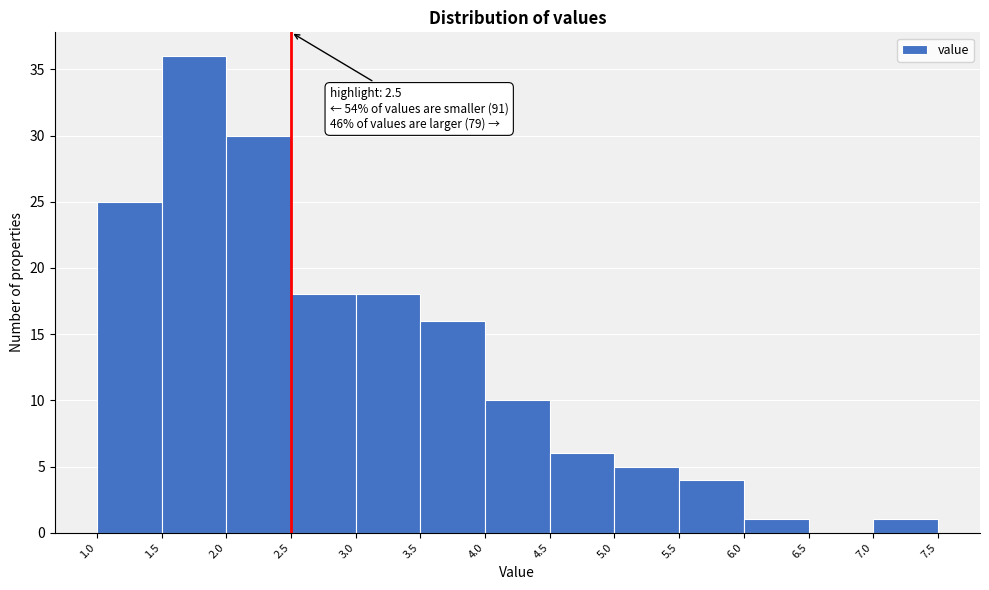

Which range on the x-axis has the tallest bar?

1.5 to 2.0